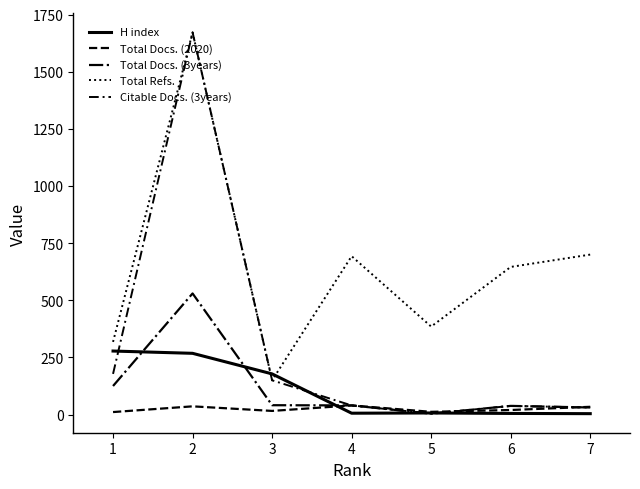

Which series has the largest range (max minus min)?

Citable Docs. (3years)